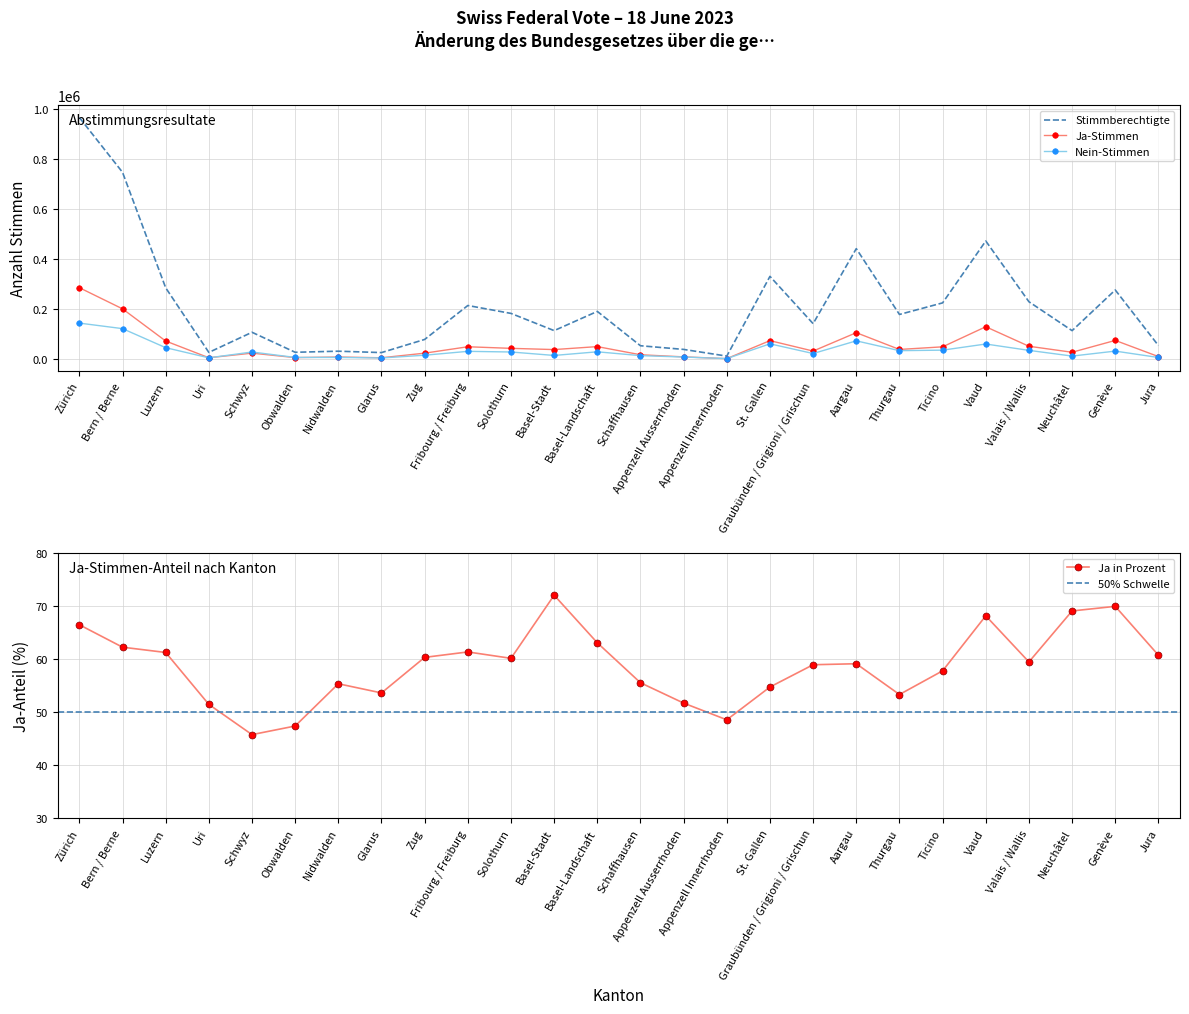

What is the label of the 20th point from the left?

Thurgau